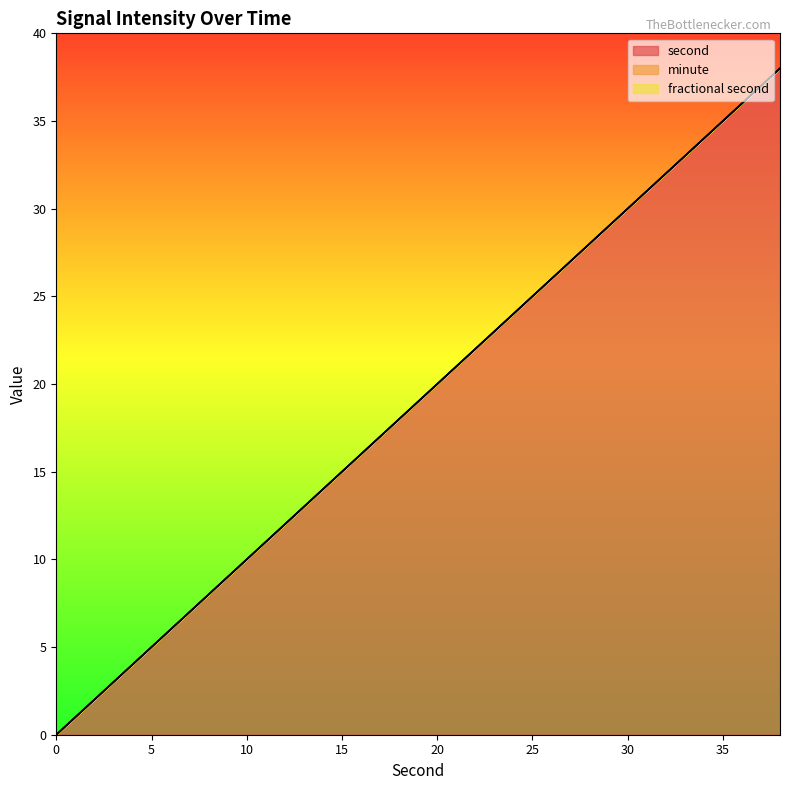

How many lines are shown in the chart?

3